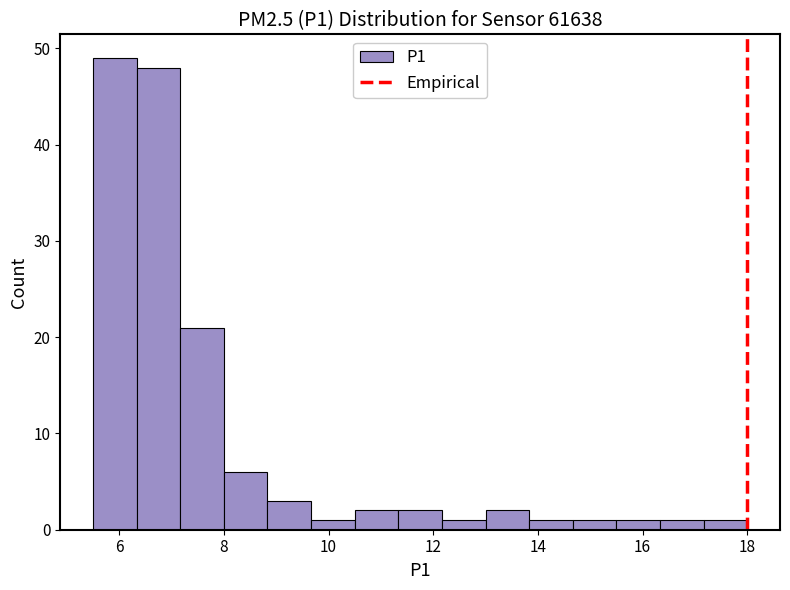

Reading left to right, transcribe this chart: for each bar, give the range it covers on the x-axis and its height. Neither the bar edges nor the heights are printed on the chart, so give them approximately, as read against the axes.

5.6 to 6.4: 49
6.4 to 7.2: 48
7.2 to 8.0: 21
8.0 to 8.8: 6
8.8 to 9.6: 3
9.6 to 10.6: 1
10.6 to 11.4: 2
11.4 to 12.2: 2
12.2 to 13.0: 1
13.0 to 13.8: 2
13.8 to 14.6: 1
14.6 to 15.6: 1
15.6 to 16.4: 1
16.4 to 17.2: 1
17.2 to 18.0: 1